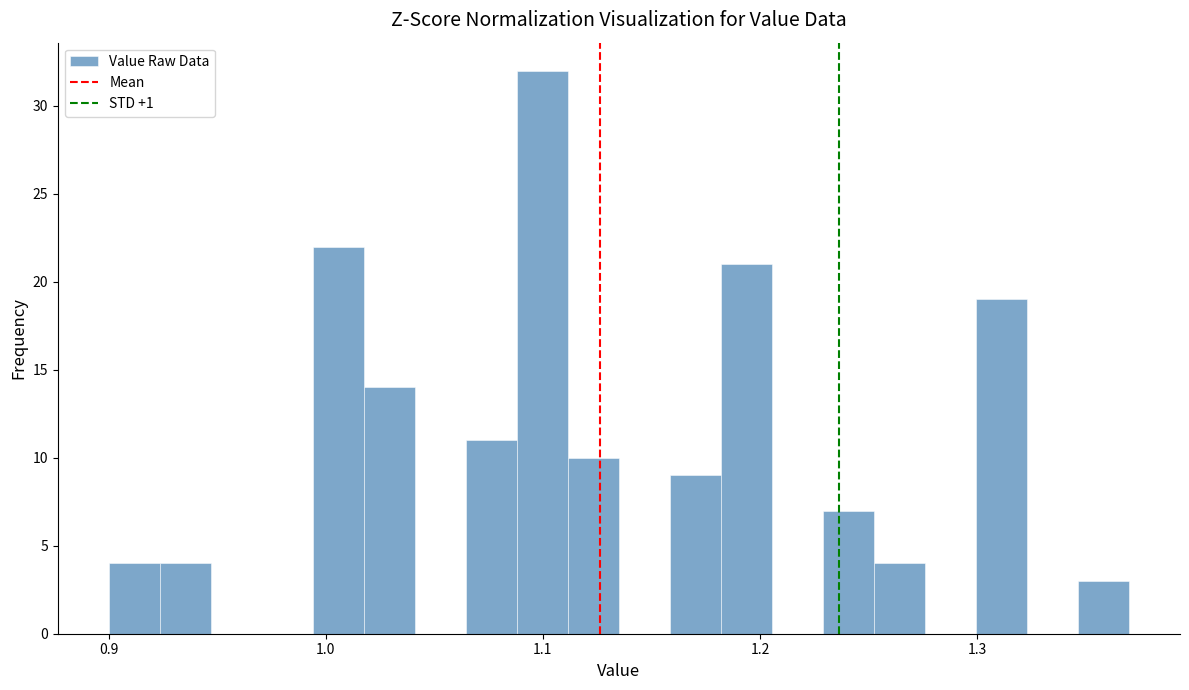

Around what value on the x-axis is the tallest bar? Give the approximate position of its centre, as read against the axis.

1.10